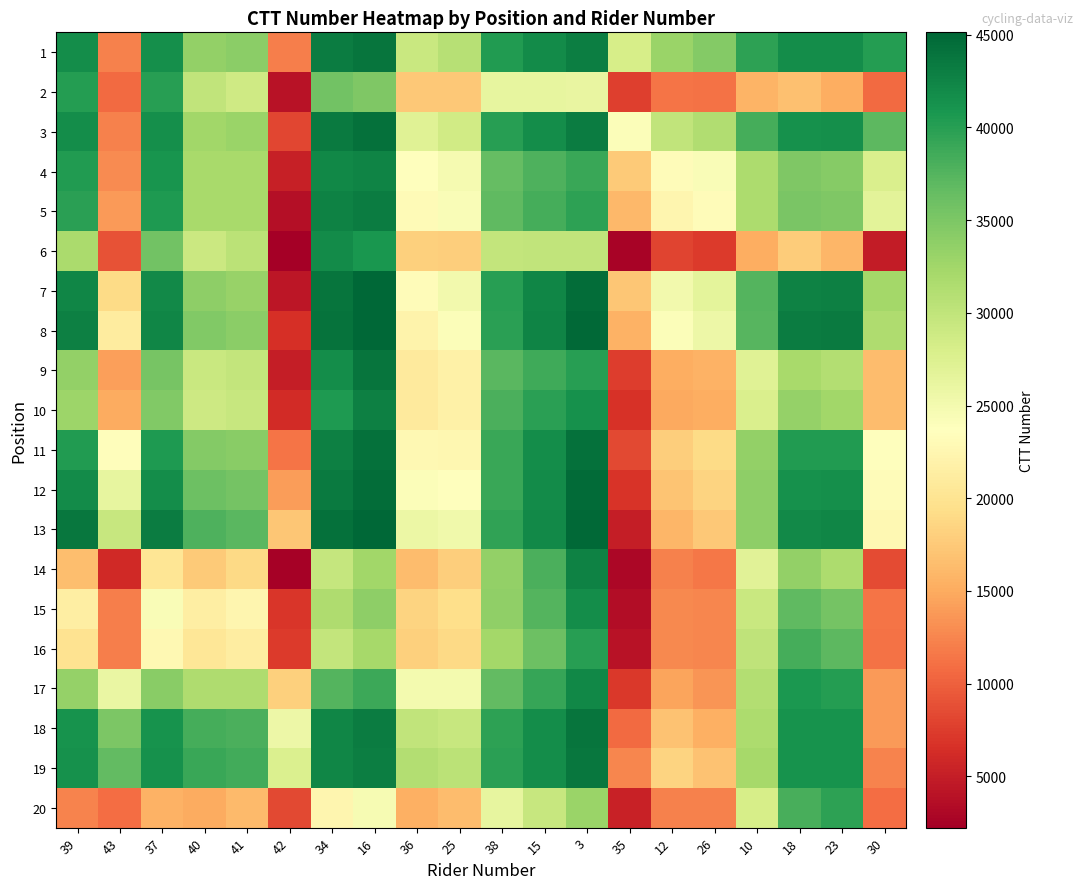

Reading left to right, extract all data points from this chart.

1: 39=41755.0	43=12249.9	37=41543.5	40=33485.3	41=33970.2	42=12110.5	34=43268.4	16=43948.8	36=29255.2	25=30737.9	38=40351.5	15=41779.8	3=43001.4	35=28183.4	12=33036.1	26=34451.5	10=39624.8	18=41666.7	23=41705.2	30=40211.9
2: 39=40202.1	43=10697.0	37=39978.8	40=29893.1	41=28824.9	42=3922.6	34=35612.0	16=34800.1	36=17343.2	25=17313.2	38=26235.1	15=26253.5	3=26075.3	35=7609.8	12=11395.2	26=11250.2	10=15798.8	18=16790.8	23=15281.0	30=10716.7
3: 39=41731.5	43=12238.2	37=41520.0	40=32500.7	41=32973.6	42=8122.7	34=43437.6	16=44227.5	36=27101.4	25=28652.6	38=39976.8	15=41679.5	3=43195.5	35=24176.6	12=29988.8	26=31377.3	10=38395.2	18=41431.5	23=41467.4	30=36926.1
4: 39=40295.7	43=12829.9	37=41045.3	40=32026.0	41=32024.1	42=5208.7	34=42133.3	16=42509.2	36=23698.0	25=24814.6	38=36525.3	15=37896.4	3=39090.8	35=17502.5	12=23325.7	26=24232.0	10=31703.3	18=34768.0	23=34333.8	30=27799.6
5: 39=39808.8	43=13896.0	37=40570.4	40=32025.9	41=32024.0	42=3718.8	34=42727.7	16=43164.1	36=23142.4	25=24299.0	38=36870.8	15=38384.9	3=39732.2	35=16049.2	12=22358.0	26=23256.7	10=31656.0	18=35223.7	23=34793.9	30=26741.5
6: 39=31873.5	43=9003.4	37=35626.3	40=29046.3	41=30534.2	42=2229.0	34=41832.6	16=40839.9	36=18118.0	25=17825.0	38=29768.2	15=29935.7	3=29946.3	35=2679.0	12=7983.7	26=7385.0	10=15222.8	18=17803.8	23=15888.8	30=4828.5
7: 39=42403.6	43=19002.0	37=41999.4	40=33809.7	41=33213.3	42=4313.4	34=43917.0	16=45069.3	36=23221.5	25=25052.9	38=39941.8	15=42336.8	3=44584.8	35=17307.3	12=25182.0	26=26660.2	10=37510.5	18=42679.1	23=42853.0	30=32358.9
8: 39=42936.2	43=21026.9	37=42422.5	40=34646.8	41=33989.9	42=6519.1	34=43977.7	16=45130.0	36=22132.4	25=24064.6	38=39875.3	15=42474.0	3=44935.8	35=15624.3	12=24045.3	26=25576.6	10=37415.7	18=43148.0	23=43387.2	30=31435.6
9: 39=33421.8	43=14275.8	37=35340.6	40=29250.0	41=29803.6	42=5033.0	34=41617.5	16=43919.6	36=20922.0	25=21683.9	38=37145.4	15=38676.8	3=40081.2	35=7464.8	12=15161.0	26=15474.4	10=27031.2	18=32056.2	23=31089.5	30=16409.4
10: 39=32741.1	43=15107.8	37=34591.4	40=28935.4	41=29449.0	42=6128.0	34=40588.0	16=42789.4	36=20962.1	25=21724.0	38=38086.8	15=39801.4	3=41398.9	35=6728.0	12=14950.0	26=15295.9	10=27821.0	18=33389.2	23=32467.2	30=16309.0
11: 39=40351.5	43=23409.9	37=40491.2	40=34448.7	41=34101.2	42=11408.8	34=42923.2	16=44202.7	36=22724.6	25=22585.2	38=38948.0	15=41666.9	3=44278.7	35=8374.4	12=17943.2	26=19142.8	10=33457.2	18=40389.7	23=40333.4	30=23518.3
12: 39=41785.2	43=26253.5	37=41650.5	40=35939.6	41=35449.1	42=14103.3	34=43390.2	16=44466.0	36=24055.2	25=23732.6	38=39091.1	15=41810.0	3=44717.9	35=6862.1	12=17059.7	26=18394.8	10=33780.5	18=41359.2	23=41450.5	30=23260.4
13: 39=43624.6	43=29492.7	37=43195.5	40=37806.2	41=37162.8	42=17153.7	34=44203.2	16=45065.2	36=25711.8	25=25196.0	38=39540.3	15=41963.1	3=44871.0	35=5073.6	12=15909.9	26=17390.5	10=33857.4	18=42092.2	23=42341.2	30=22785.9
14: 39=16550.6	43=6066.2	37=20322.4	40=17502.5	41=18953.8	42=2529.0	34=29588.7	16=32484.7	36=16436.2	25=17975.0	38=33552.6	15=37926.9	3=42776.4	35=2979.0	12=12206.4	26=11584.8	10=26885.2	18=33528.6	23=31687.5	30=8519.5
15: 39=21410.9	43=11993.8	37=24223.2	40=21392.3	41=22358.0	42=6937.3	34=31427.0	16=33776.7	36=18453.0	25=19466.0	38=33696.8	15=37442.3	3=41653.1	35=3464.7	12=12692.0	26=12548.5	10=29262.8	18=36894.9	23=35544.0	30=11343.5
16: 39=19844.5	43=11987.8	37=22683.6	40=20335.0	41=21308.3	42=7385.0	34=29797.8	16=32094.4	36=17988.7	25=18969.1	38=32346.2	15=35956.2	3=40021.5	35=3935.2	12=12684.5	26=12541.0	10=30175.8	18=38303.5	23=36949.6	30=11223.4
17: 39=33234.2	43=26002.2	37=34228.8	40=31426.7	41=31472.0	42=18110.2	34=37510.5	16=38818.3	36=24994.8	25=25007.0	38=36594.8	15=39133.5	3=42117.6	35=7197.8	12=14533.2	26=13469.1	10=31104.0	18=40662.9	23=40241.7	30=13925.5
18: 39=41254.3	43=35072.2	37=41254.5	40=38424.0	41=37966.3	42=25591.2	34=42403.9	16=43148.0	36=30031.8	25=29500.8	38=39724.3	15=41616.8	3=43944.8	35=10616.4	12=16963.1	26=15403.5	10=31607.1	18=41166.0	23=41252.5	30=13921.2
19: 39=41306.8	43=36673.0	37=41309.6	40=38949.2	41=38487.1	42=27597.2	34=42321.0	16=42999.8	36=31089.5	25=30513.8	38=39871.6	15=41616.4	3=43786.8	35=12548.5	12=18405.0	26=16848.4	10=32119.3	18=41170.5	23=41257.0	30=12412.2
20: 39=12437.1	43=10874.3	37=15487.9	40=15120.4	41=16176.5	42=8294.5	34=22452.0	16=24588.4	36=15406.6	25=16309.0	38=26323.7	15=29443.6	3=32979.1	35=5353.5	12=12242.5	26=12211.6	10=28072.5	18=38138.8	23=39738.8	30=10894.0